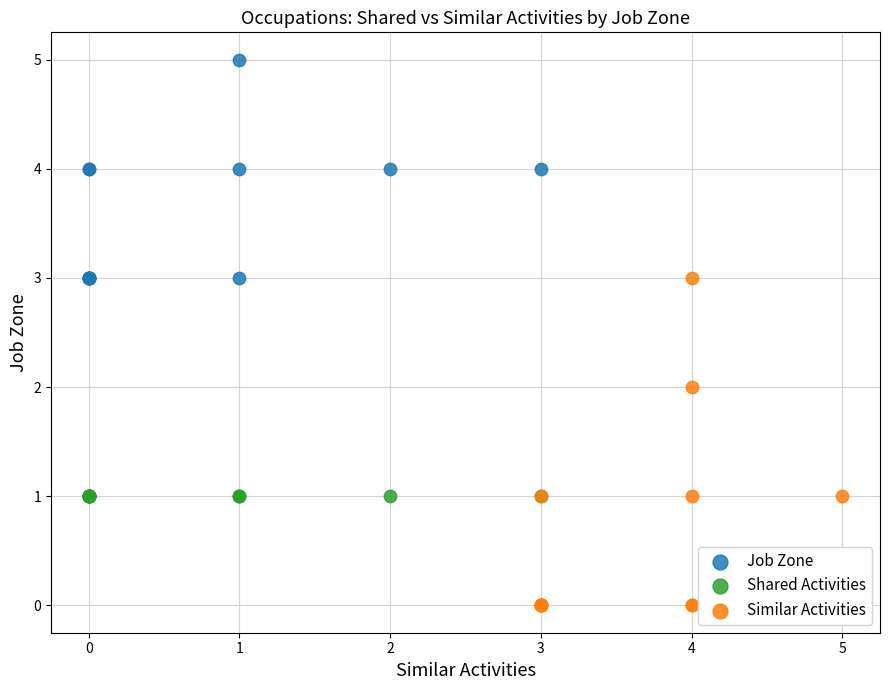

Which series contains the lowest Y value?

Similar Activities